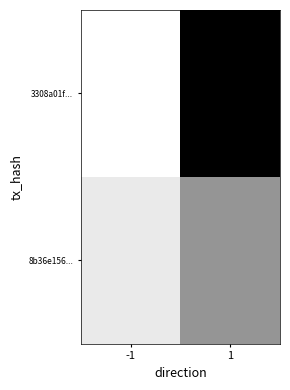

Reading left to right, what are all the values shown in this chart?

3308a01f...: -1=0.0	1=1.0
8b36e156...: -1=0.1	1=0.4